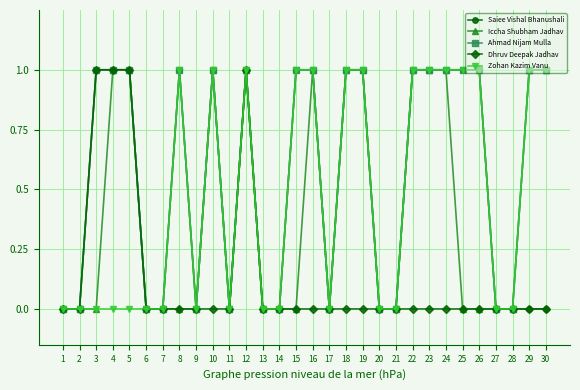

The value of Iccha Shubham Jadhav at 26 is -1. True or false?

False